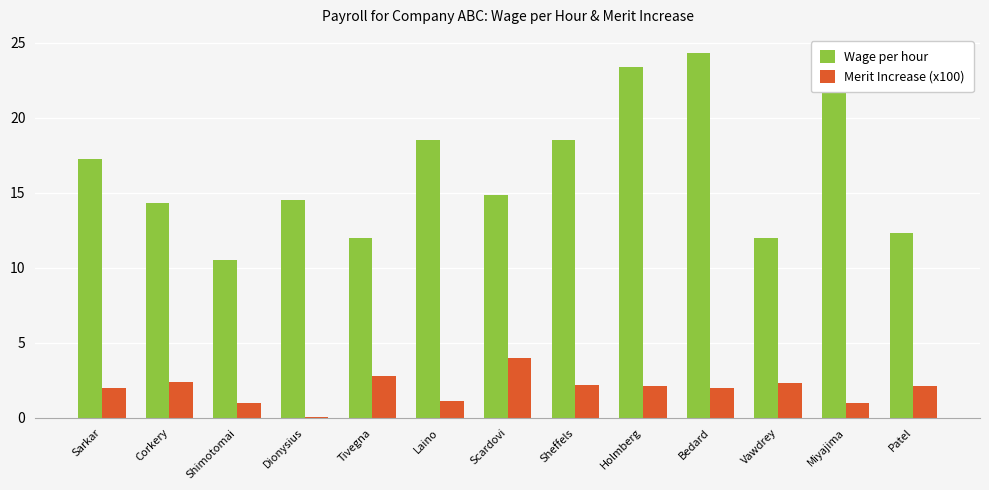

Count the number of categories in the chart.

13